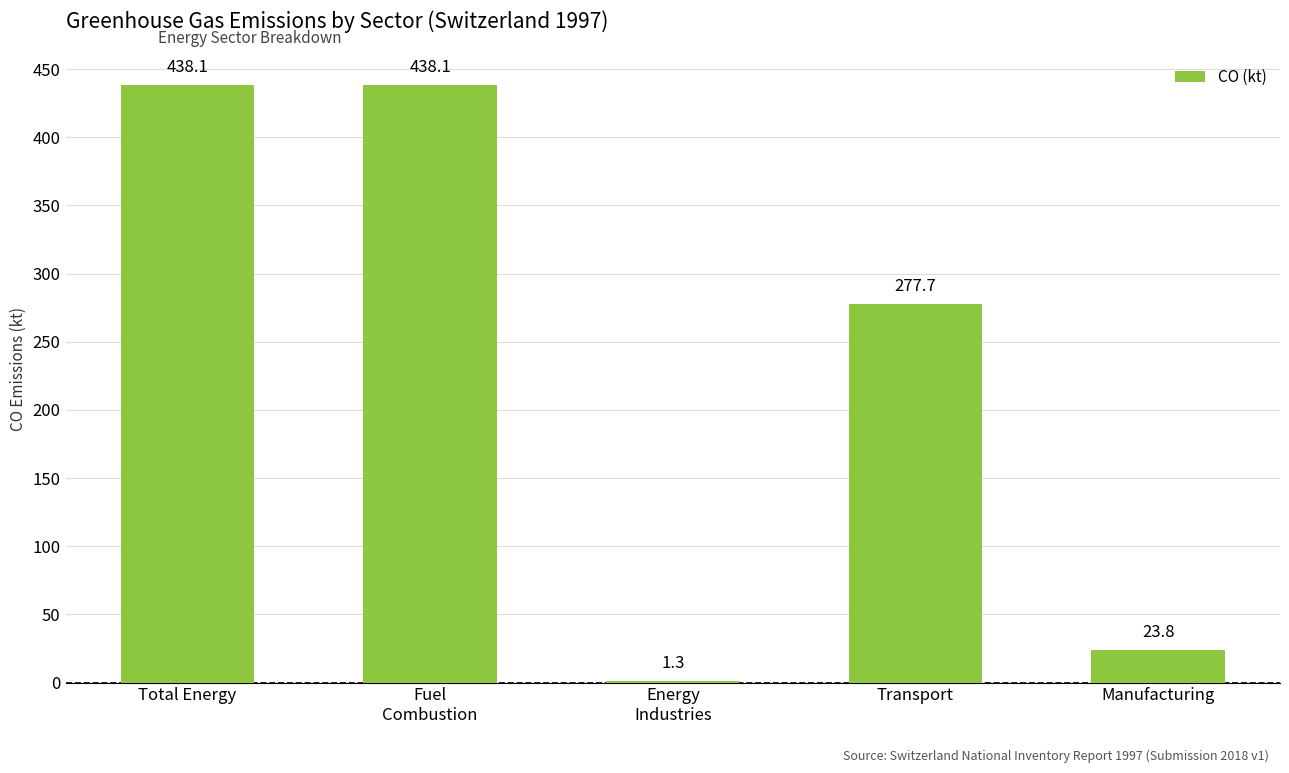

Does the chart contain stacked bars?

No